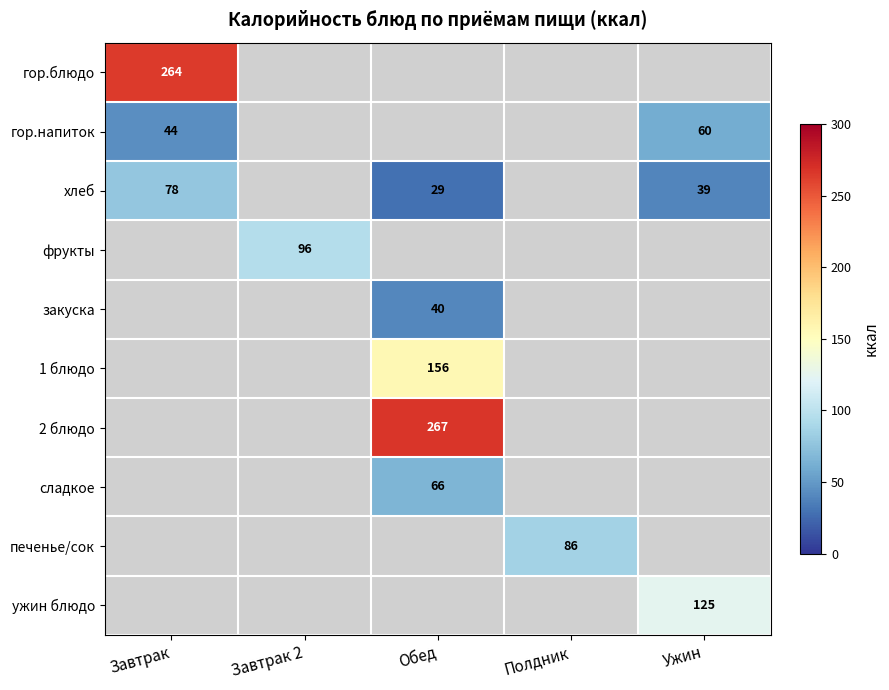

How many series are shown in this chart?

10